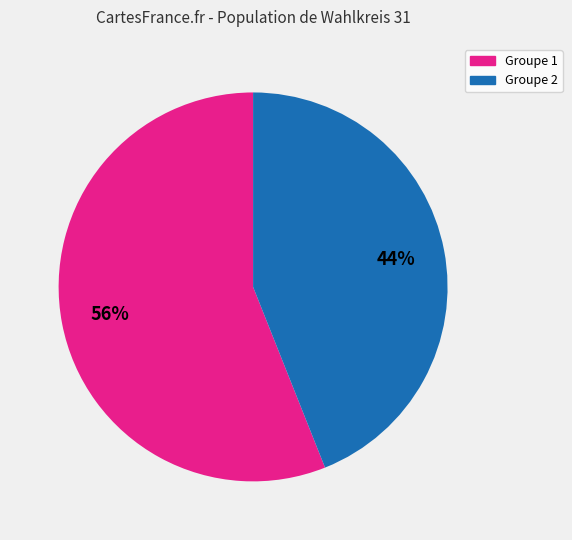

To the nearest percent, what is the average slice percentage?

50%